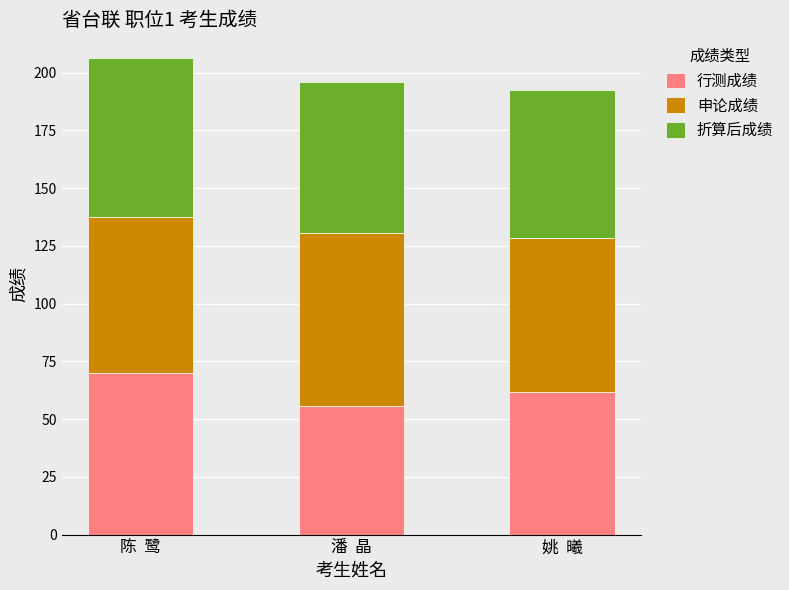

At which label does 行测成绩 reach its peak?

陈  鹭